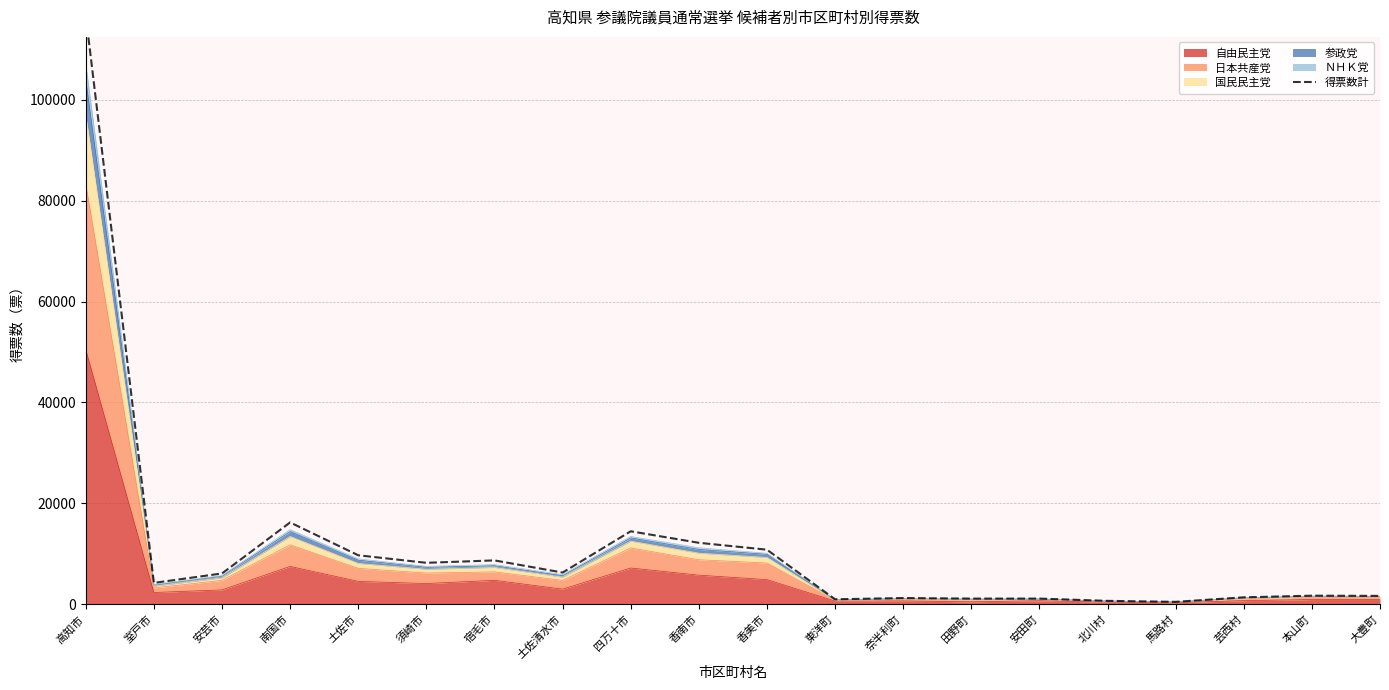

Rank the categories by value from highest to lowest.

高知市, 南国市, 四万十市, 香南市, 香美市, 土佐市, 宿毛市, 須崎市, 土佐清水市, 安芸市, 室戸市, 本山町, 大豊町, 芸西村, 奈半利町, 安田町, 田野町, 東洋町, 北川村, 馬路村